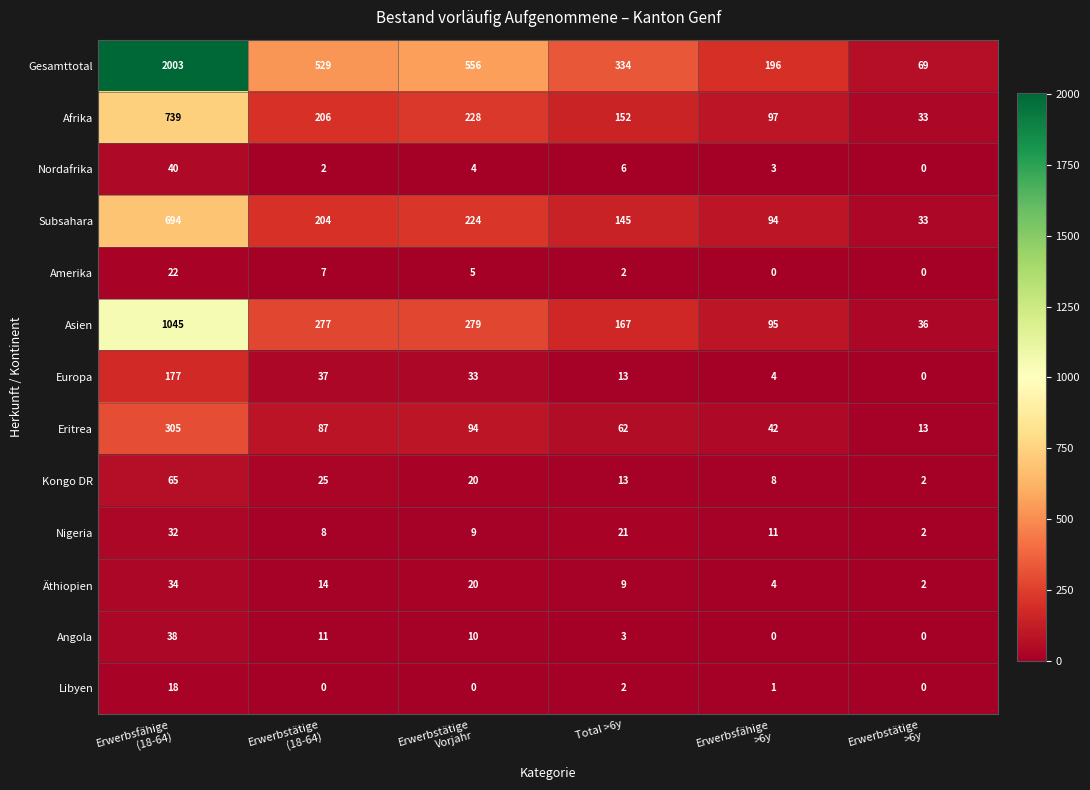

Count the number of data series in this chart.

13